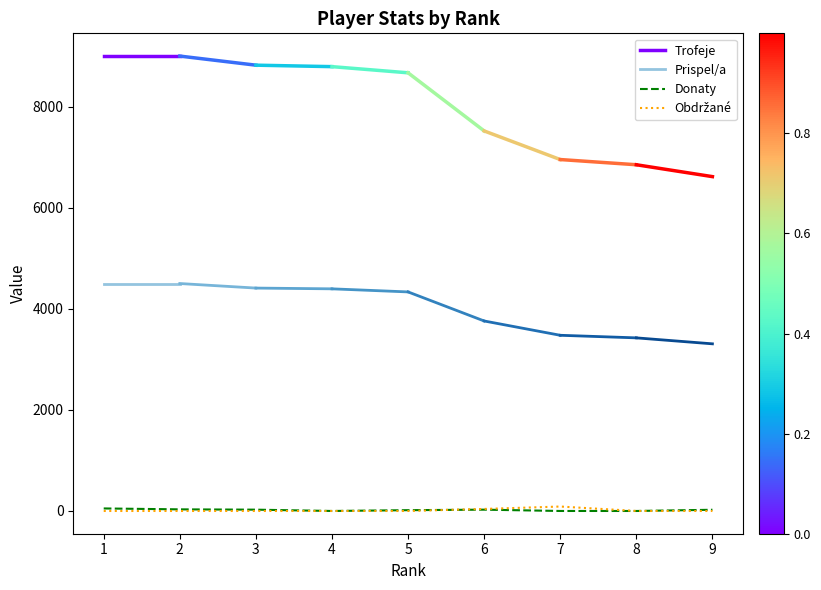

Between which two adjacent categories do Obdrzane and Donaty first intersect?

5 and 6